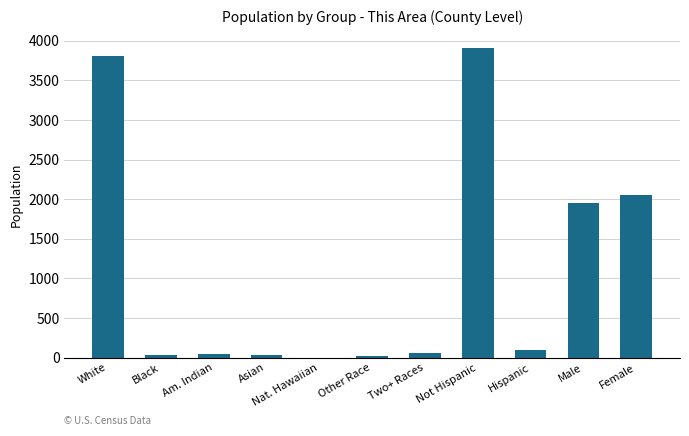

How many positive values are there?

10